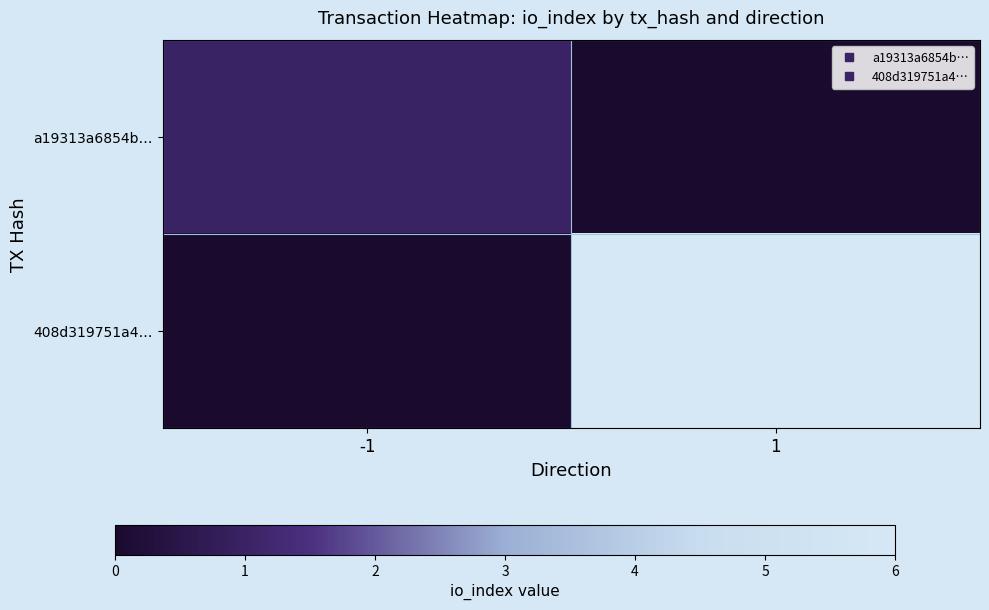

What is the spread (max minus min) of values at -1?

1